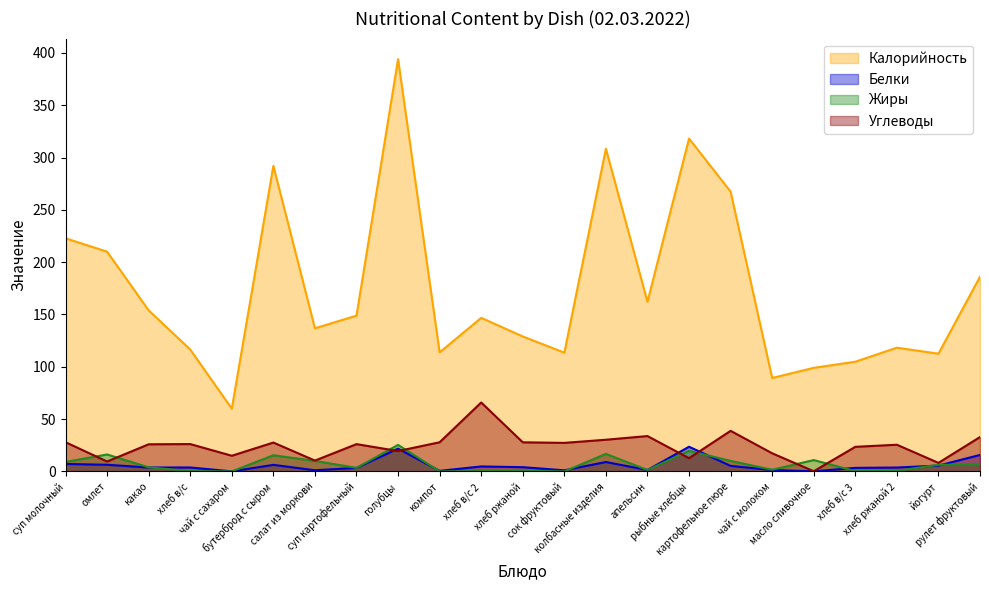

What is the highest value of the Белки series?

23.6